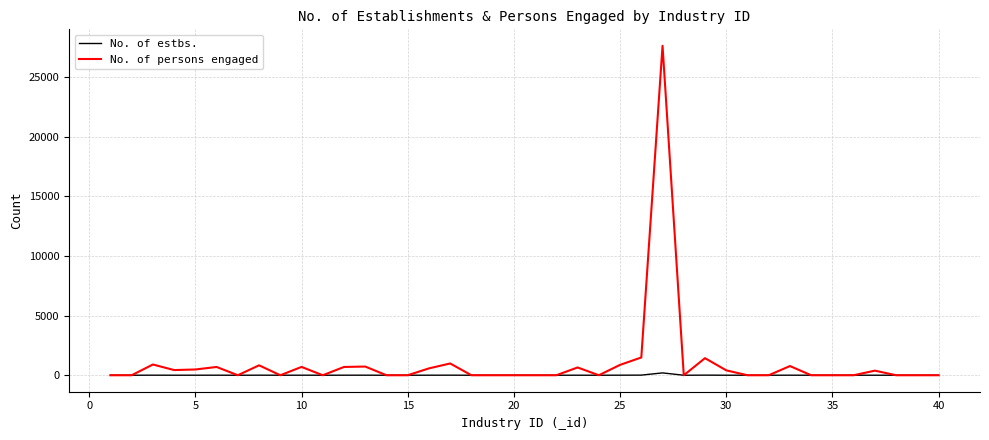

List the series in order of their peak value, lowest first.

No. of estbs., No. of persons engaged